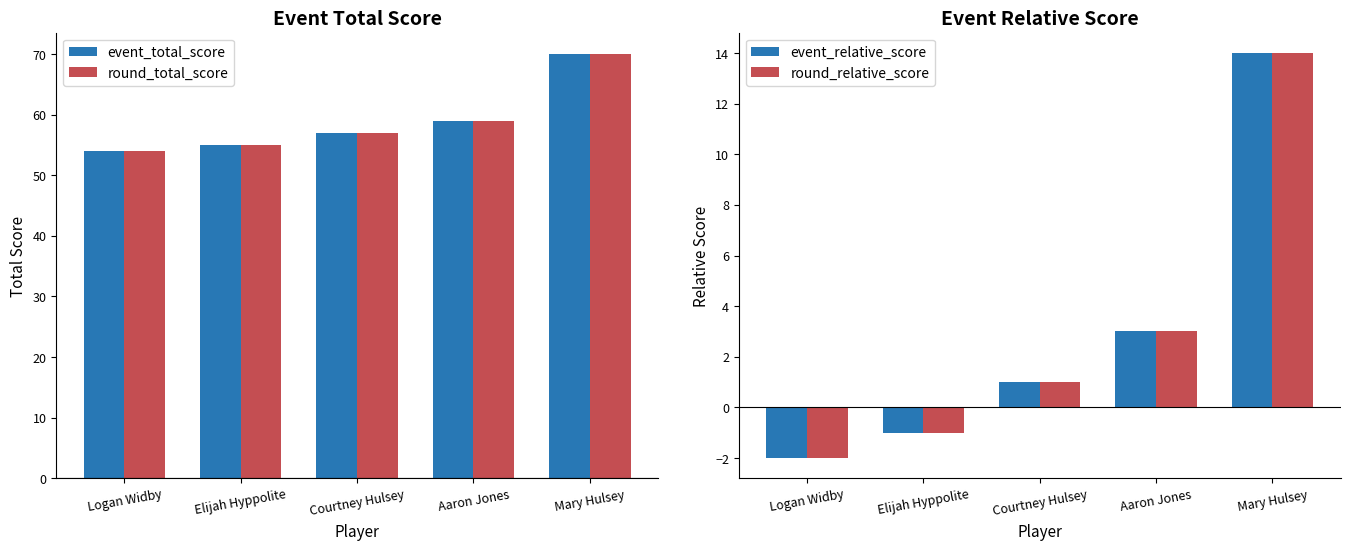

What is the spread (max minus min) of values at Courtney Hulsey?

56